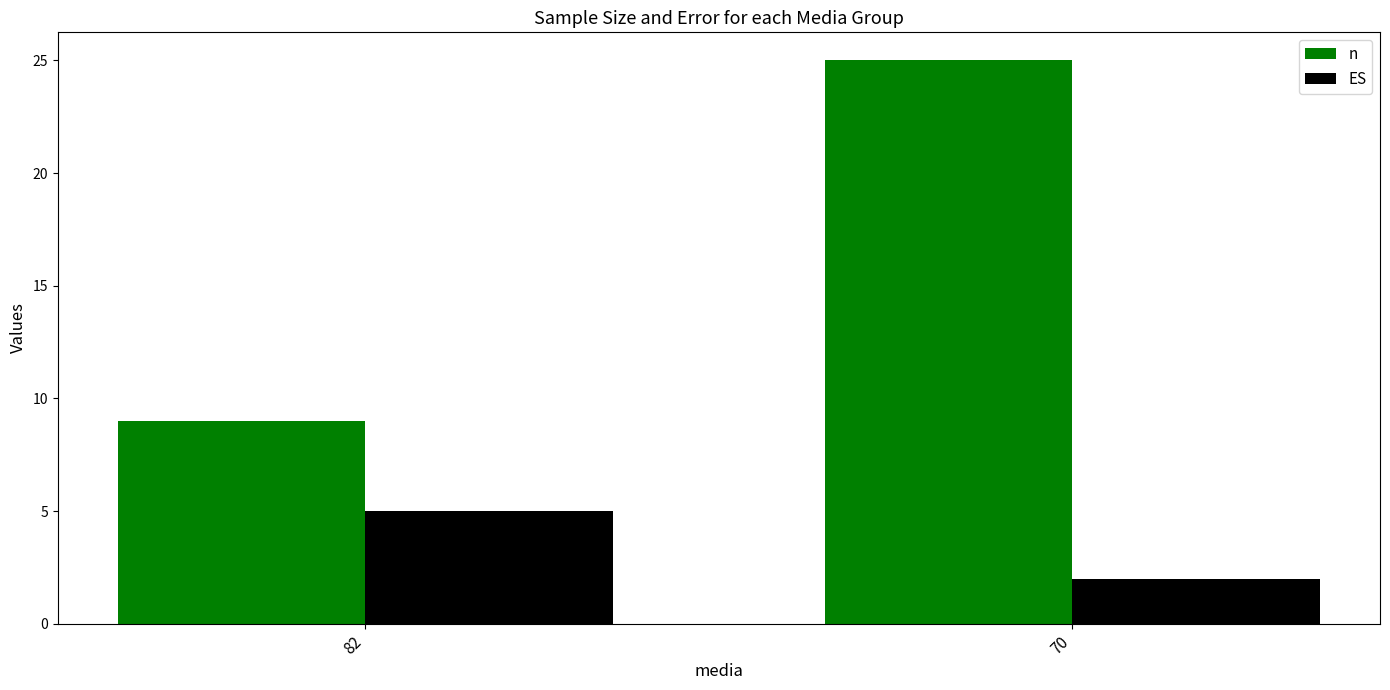

What is the difference between the n values at 70 and 82?

16